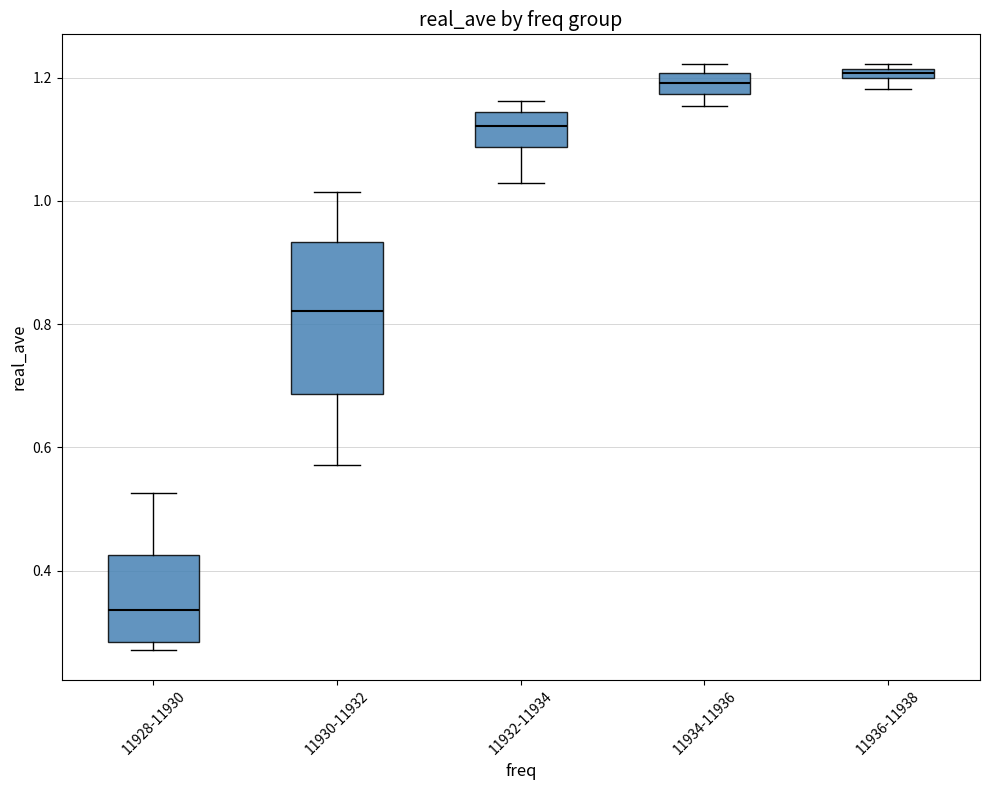

Comparing the boxes themselves (not the whiskers), which one is the tallest?

11930-11932